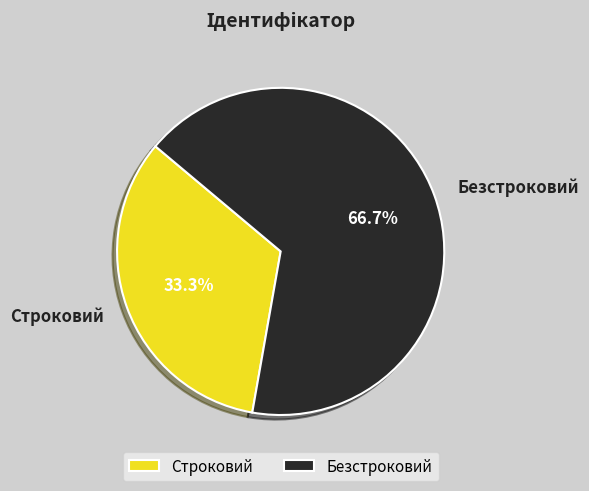

Which slice represents more than half of the pie?

Безстроковий